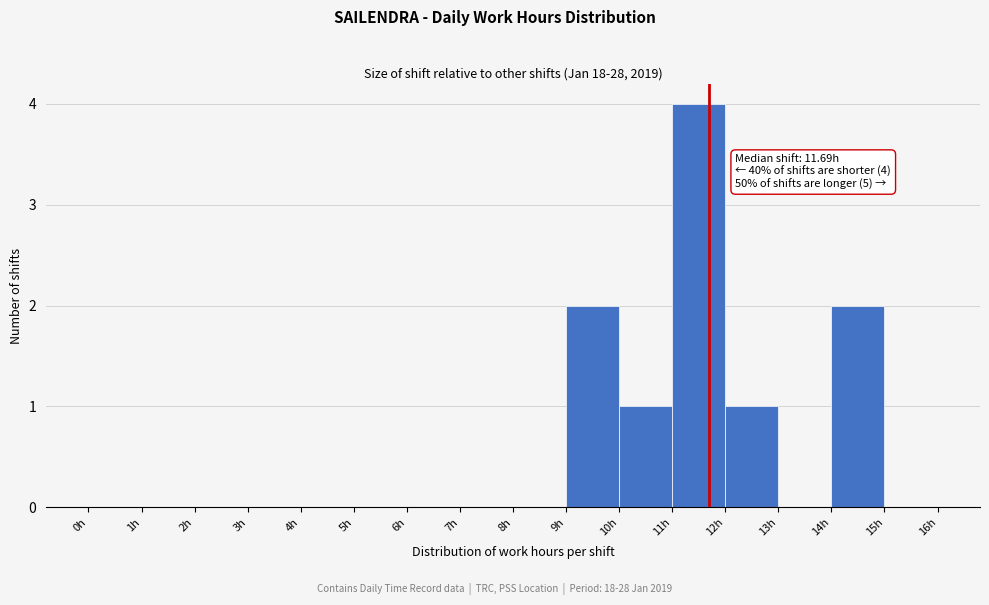

Which range on the x-axis has the tallest bar?

11 to 12